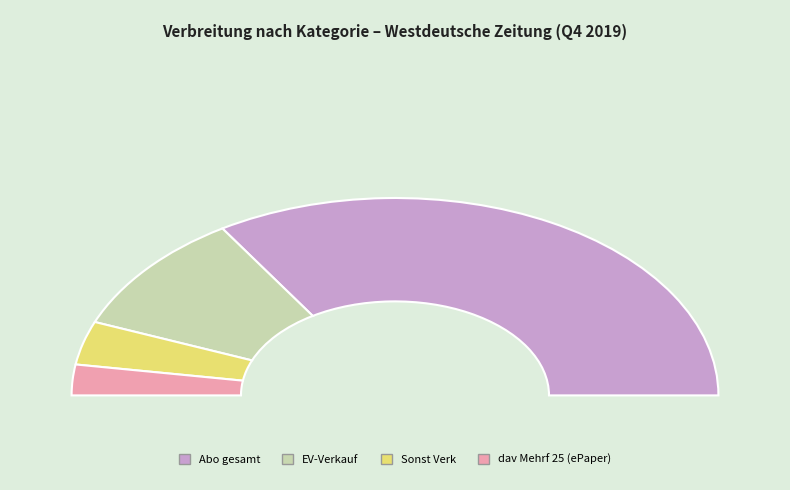

Which has a higher value, Sonst Verk or dav Mehrf 25 (ePaper)?

Sonst Verk